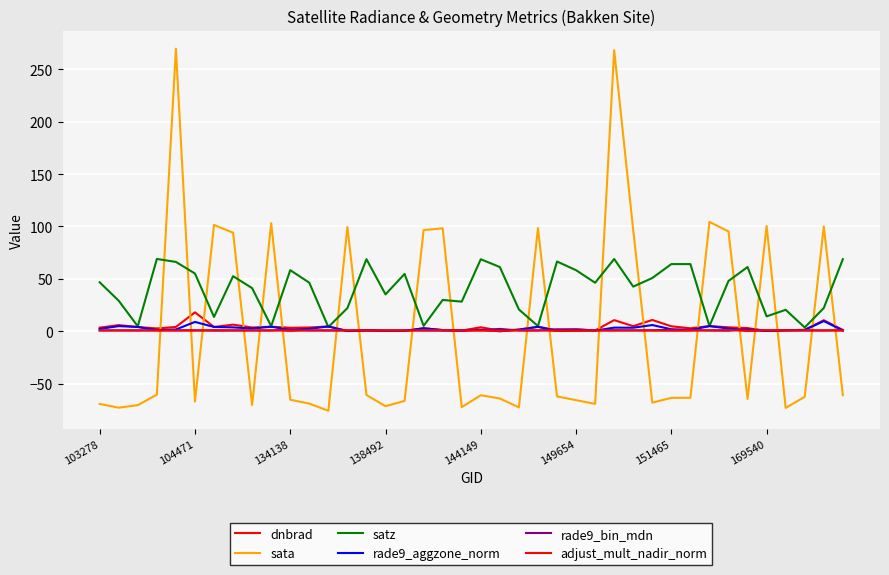

How many lines are shown in the chart?

6